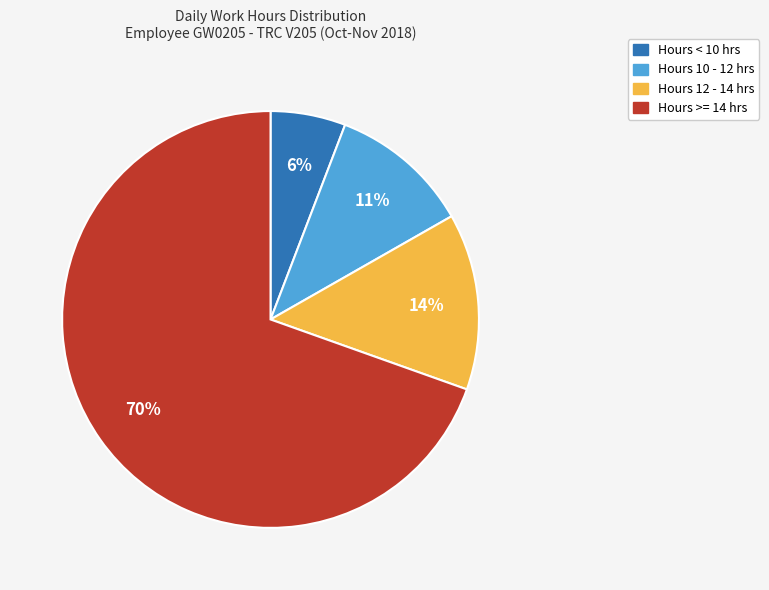

Is there any slice that represents more than half of the pie?

Yes